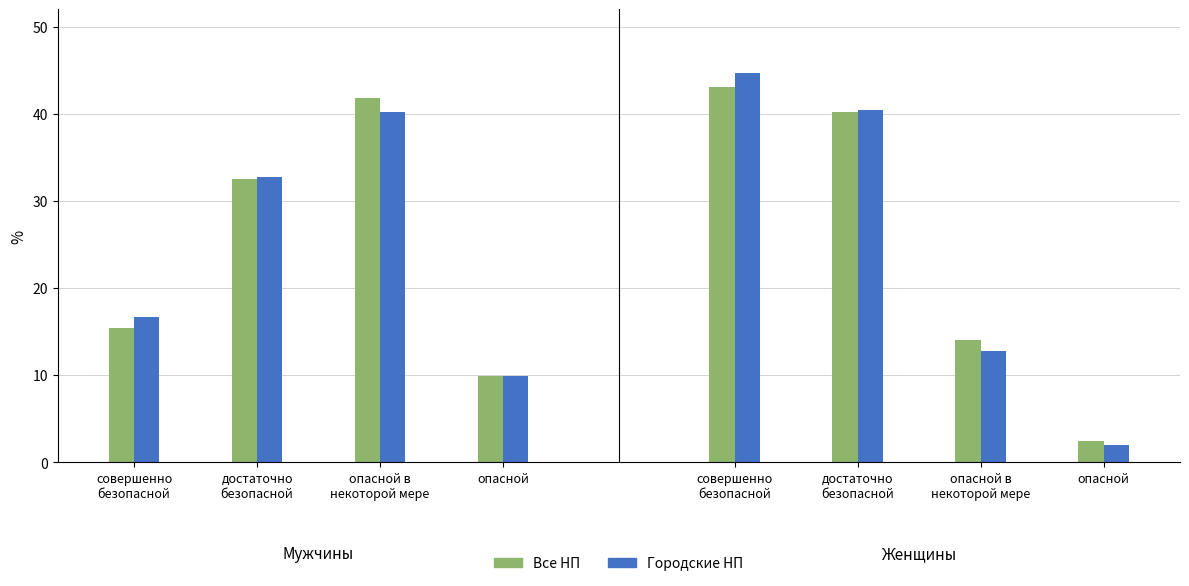

How many bars are there in each group?

2